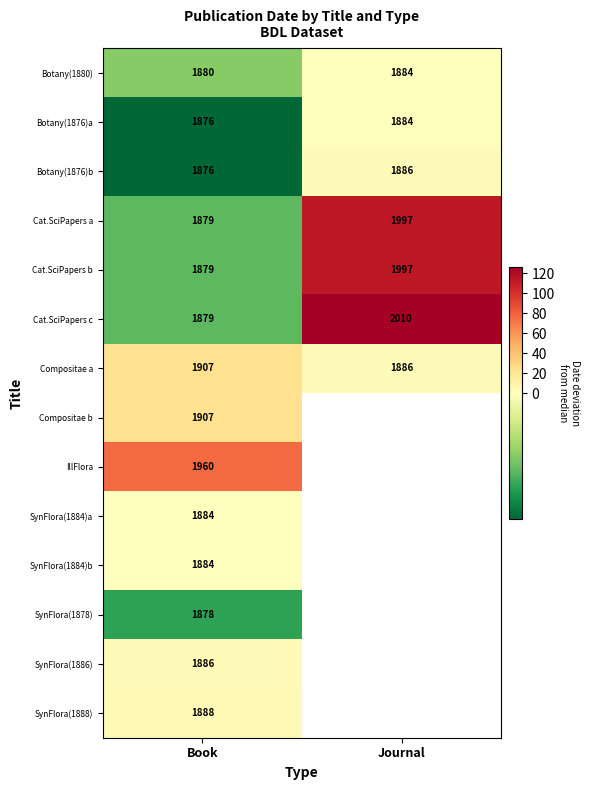

Is the value of Compositae a at Journal greater than the value of Botany(1876)b at Book?

Yes